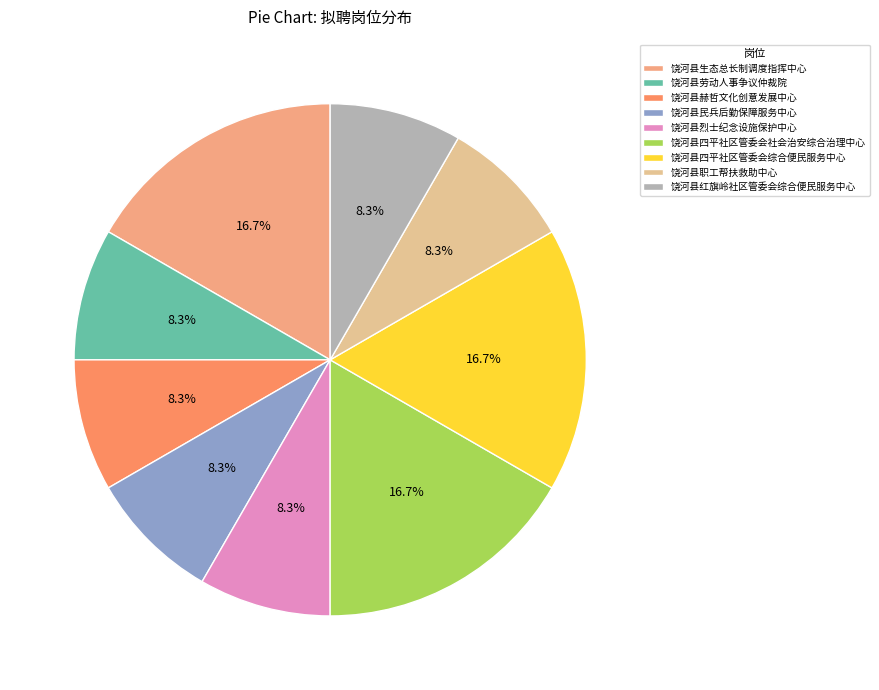

Is it true that 饶河县民兵后勤保障服务中心 is 8% of the pie?

True